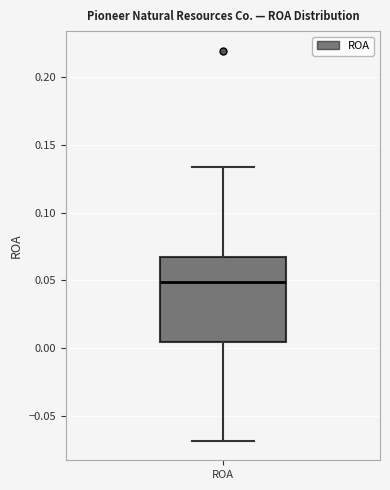

Read this box plot against the y-axis: the position of the median line, the range covered by the box, and the ends of both whiskers. The values are not printed on the chart, so give them approximately, as read against the axis.

median 0.050, box 0.005 to 0.065, whiskers -0.070 to 0.135